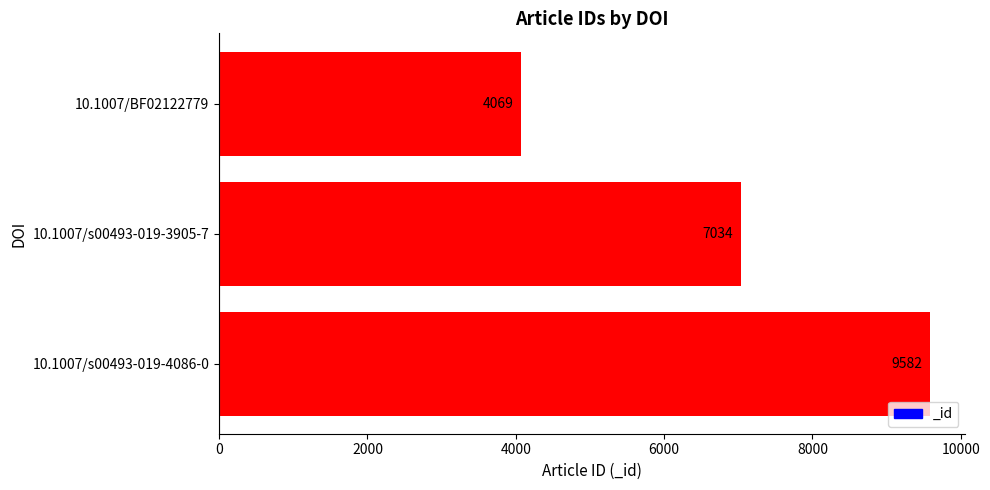

What is the difference between the maximum and minimum values?

5513